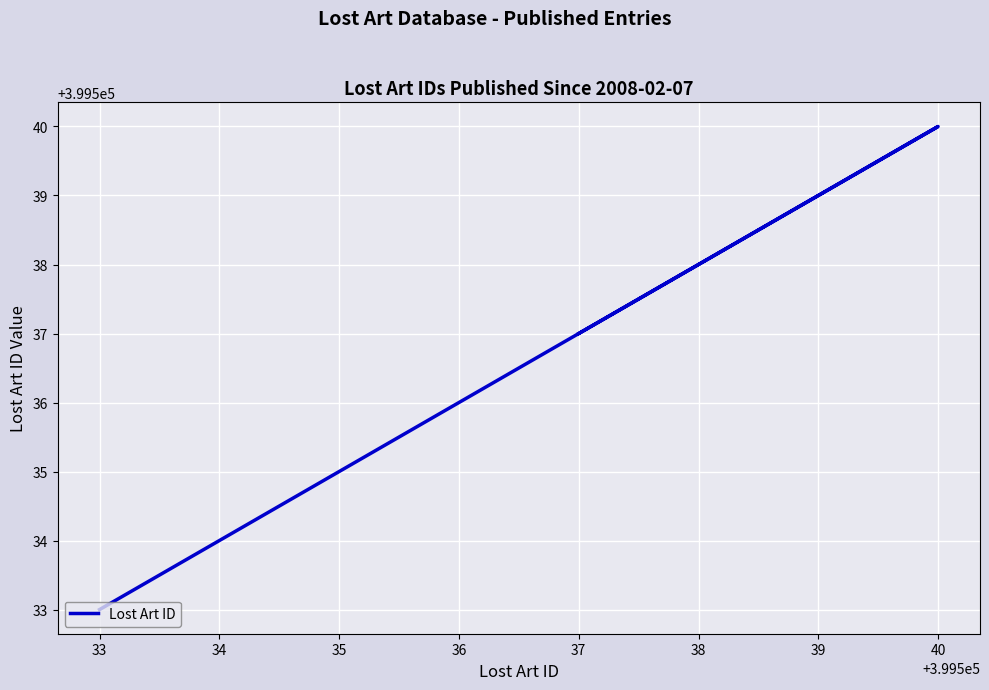

How many values are between 399537 and 399540?

3